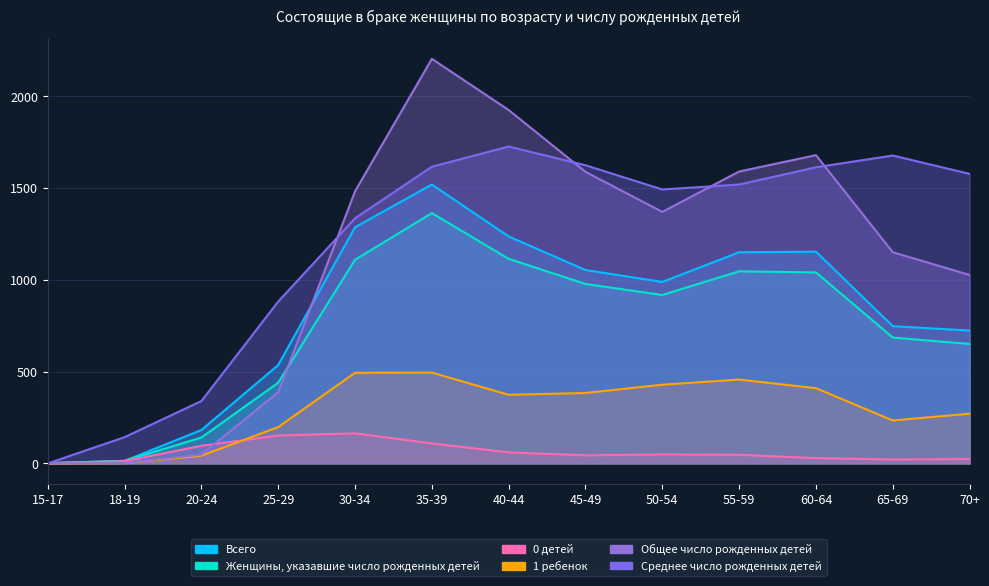

What are all the series names shown in the legend?

Всего, Женщины, указавшие число рожденных детей, 0 детей, 1 ребенок, Общее число рожденных детей, Среднее число рожденных детей